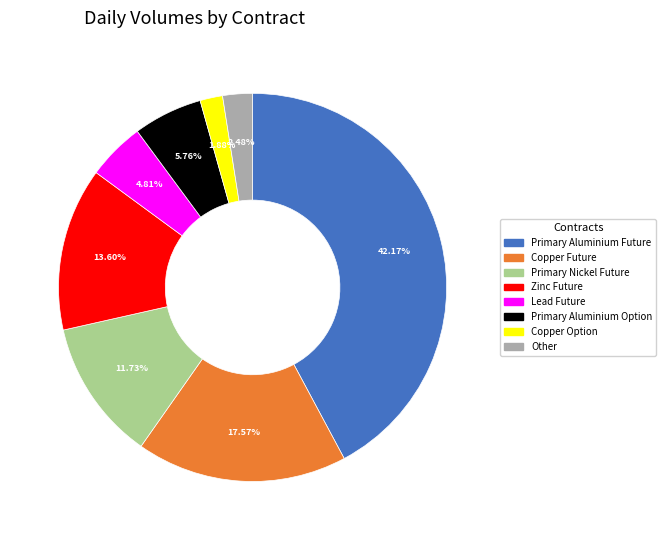

Is there any slice that represents more than half of the pie?

No